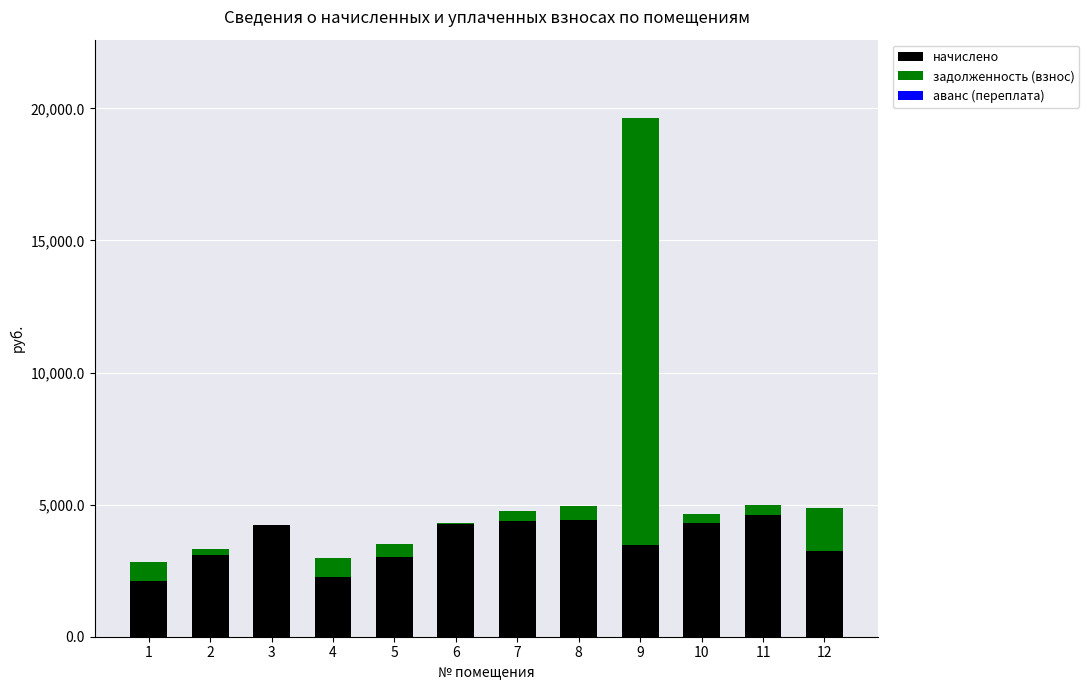

How many data points does each series have?

12